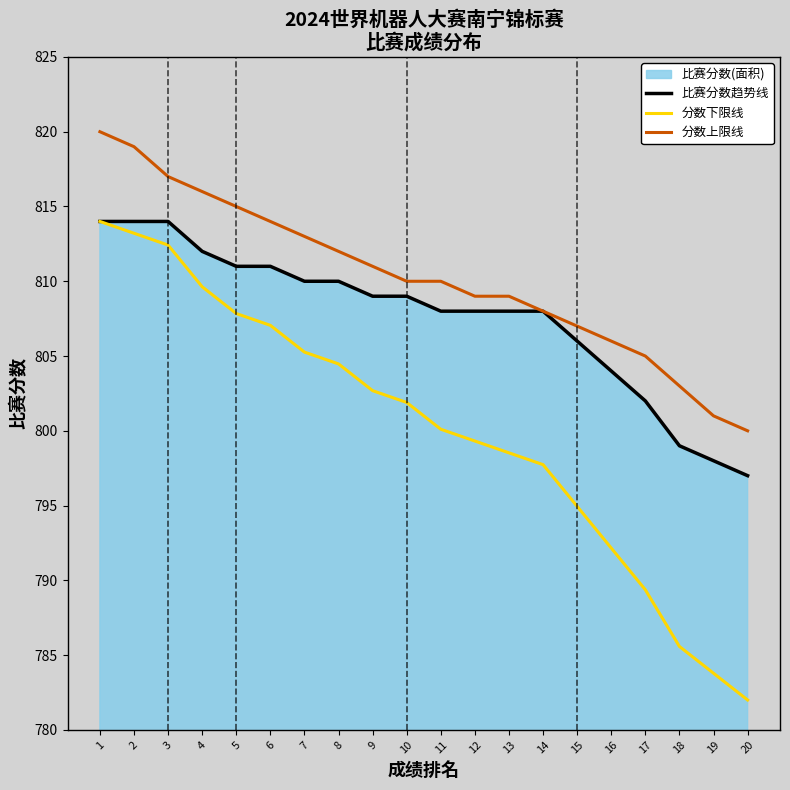

What is the sum of all 比赛分数趋势线 values?

16152.0